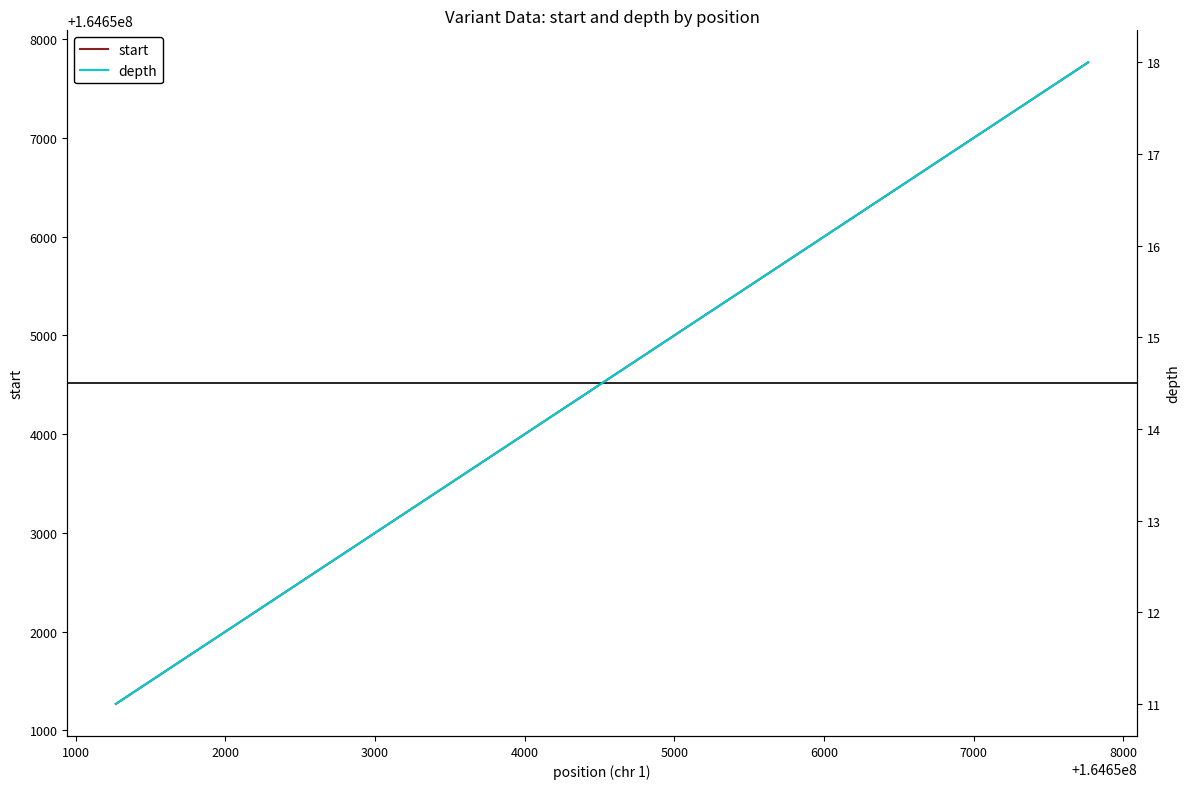

What are all the series names shown in the legend?

start, depth